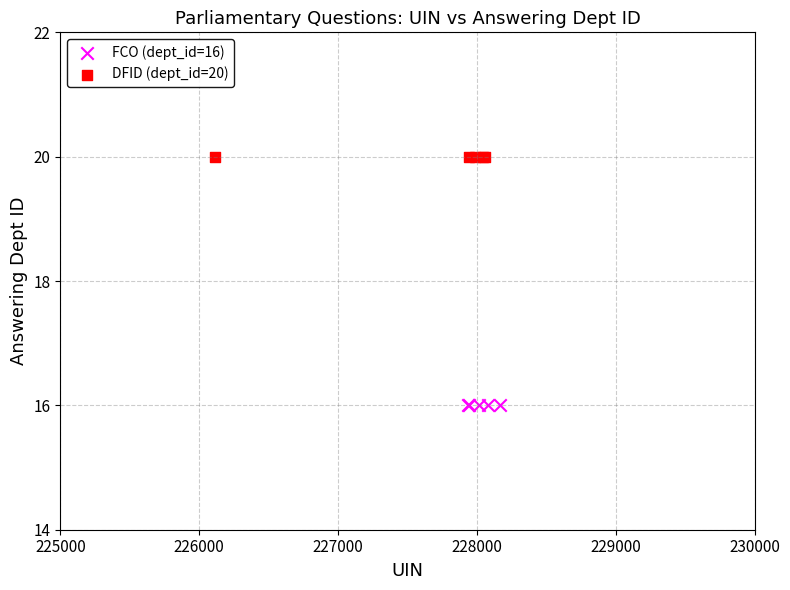

Which series reaches the minimum Y coordinate?

FCO (dept_id=16)